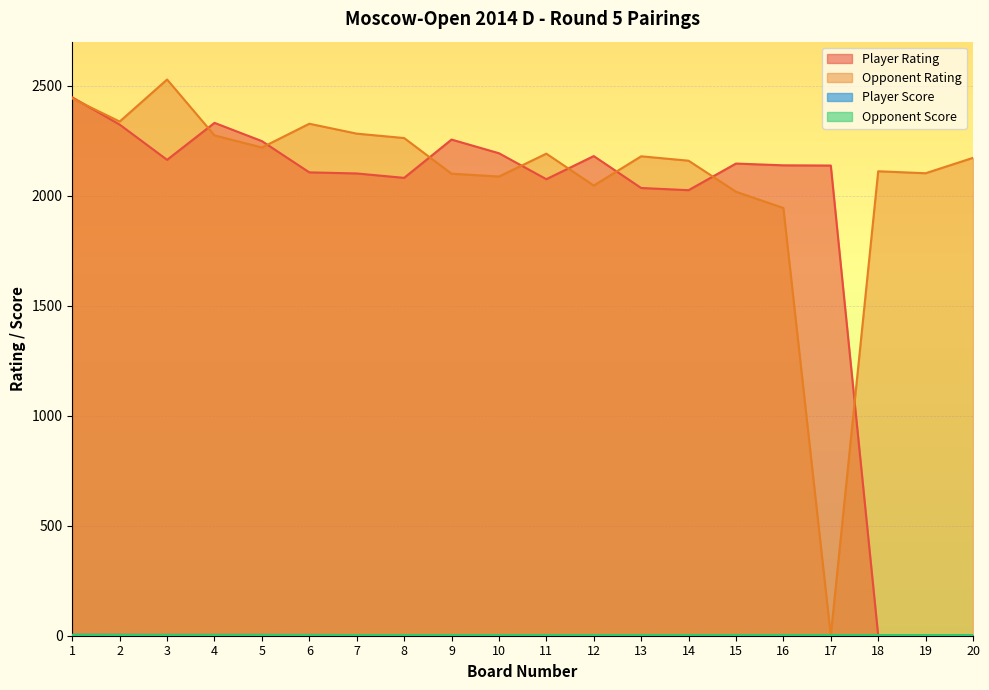

How many distinct data groups are displayed?

4